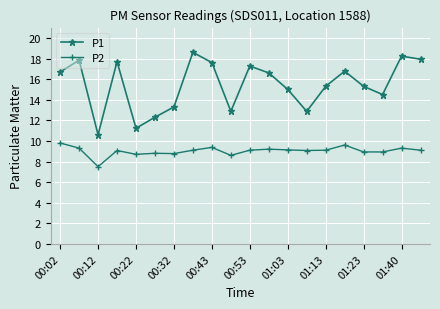

At how many categories does at least one series exceed 16?

10